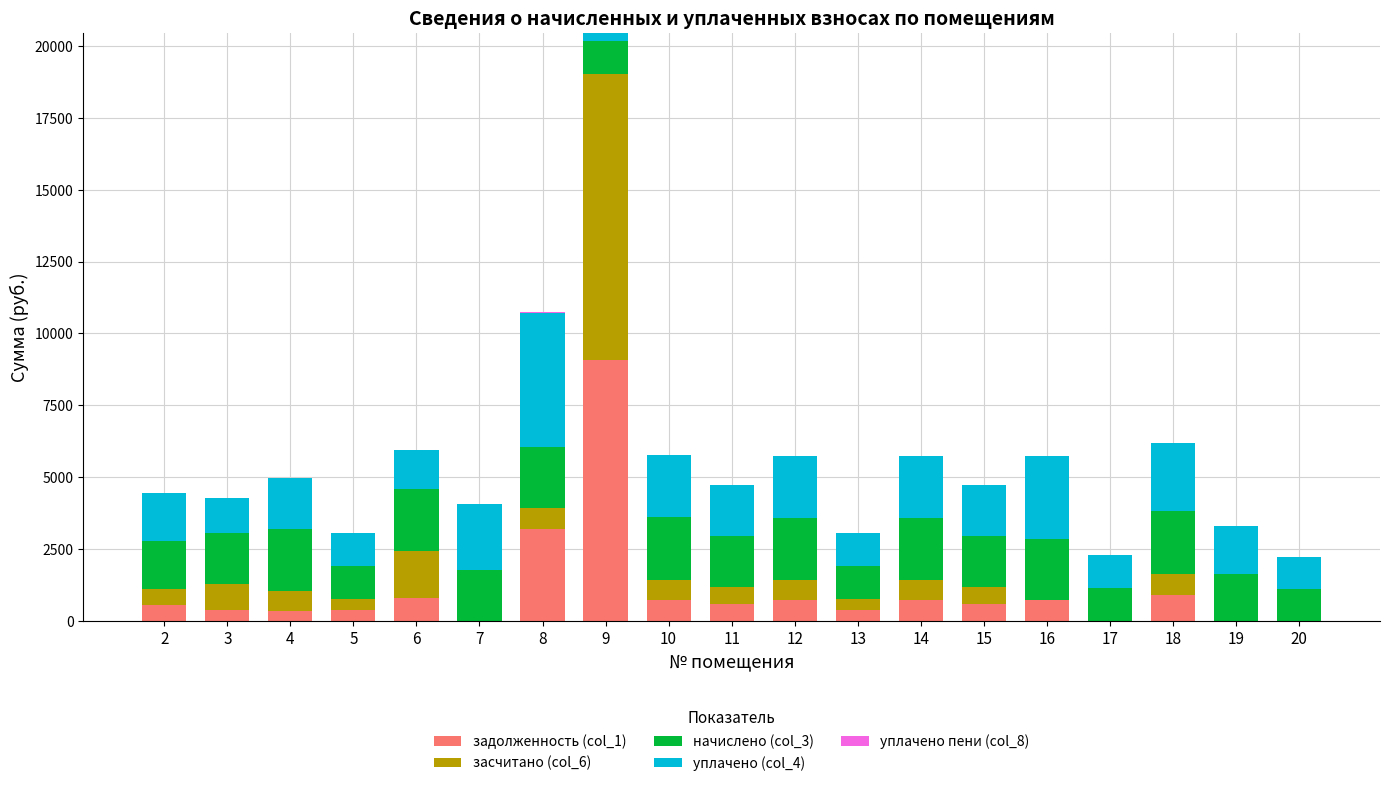

Does the chart contain stacked bars?

Yes